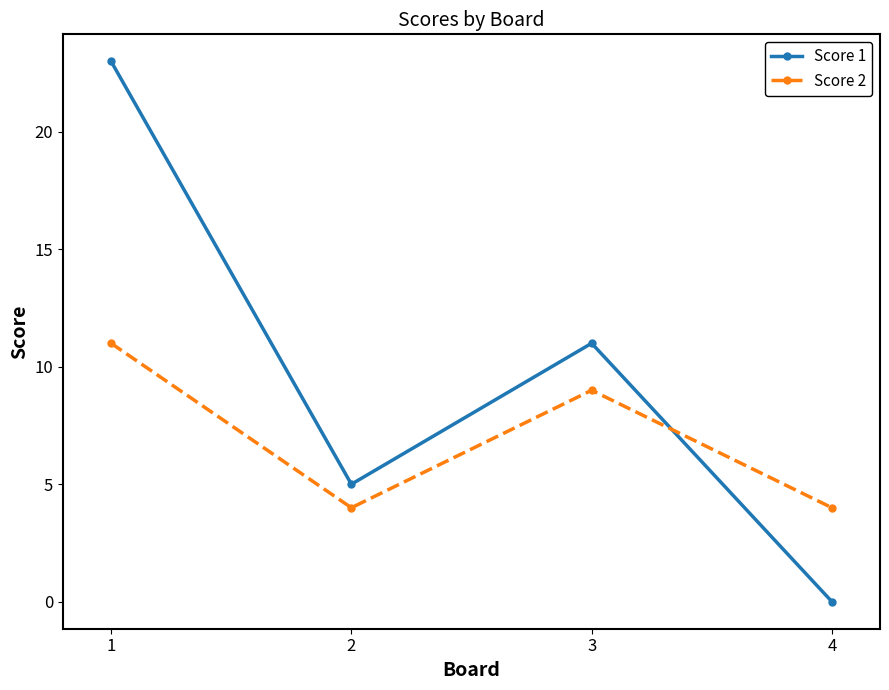

At 4, list the series in order from largest to smallest.

Score 2, Score 1